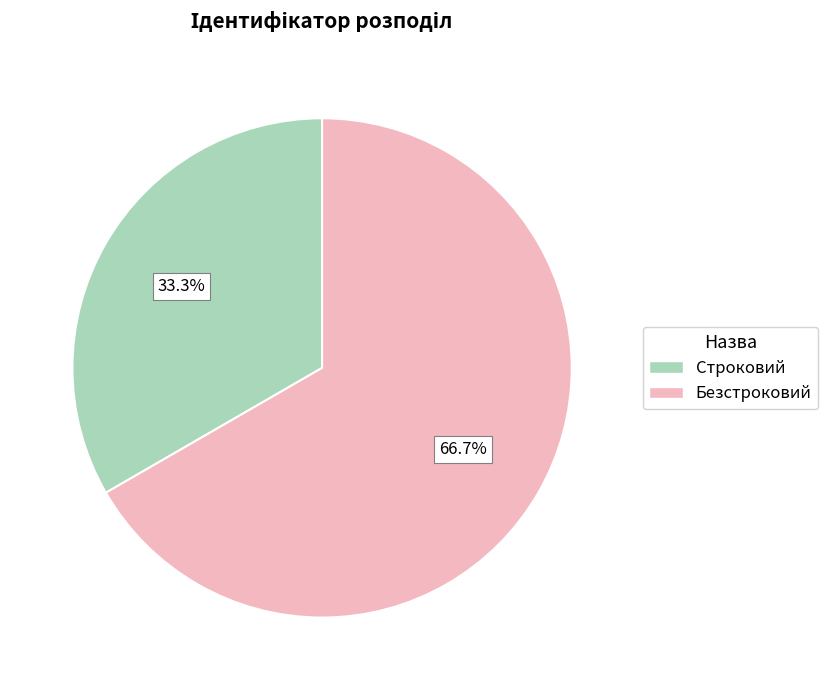

Does any single category account for the majority?

Yes